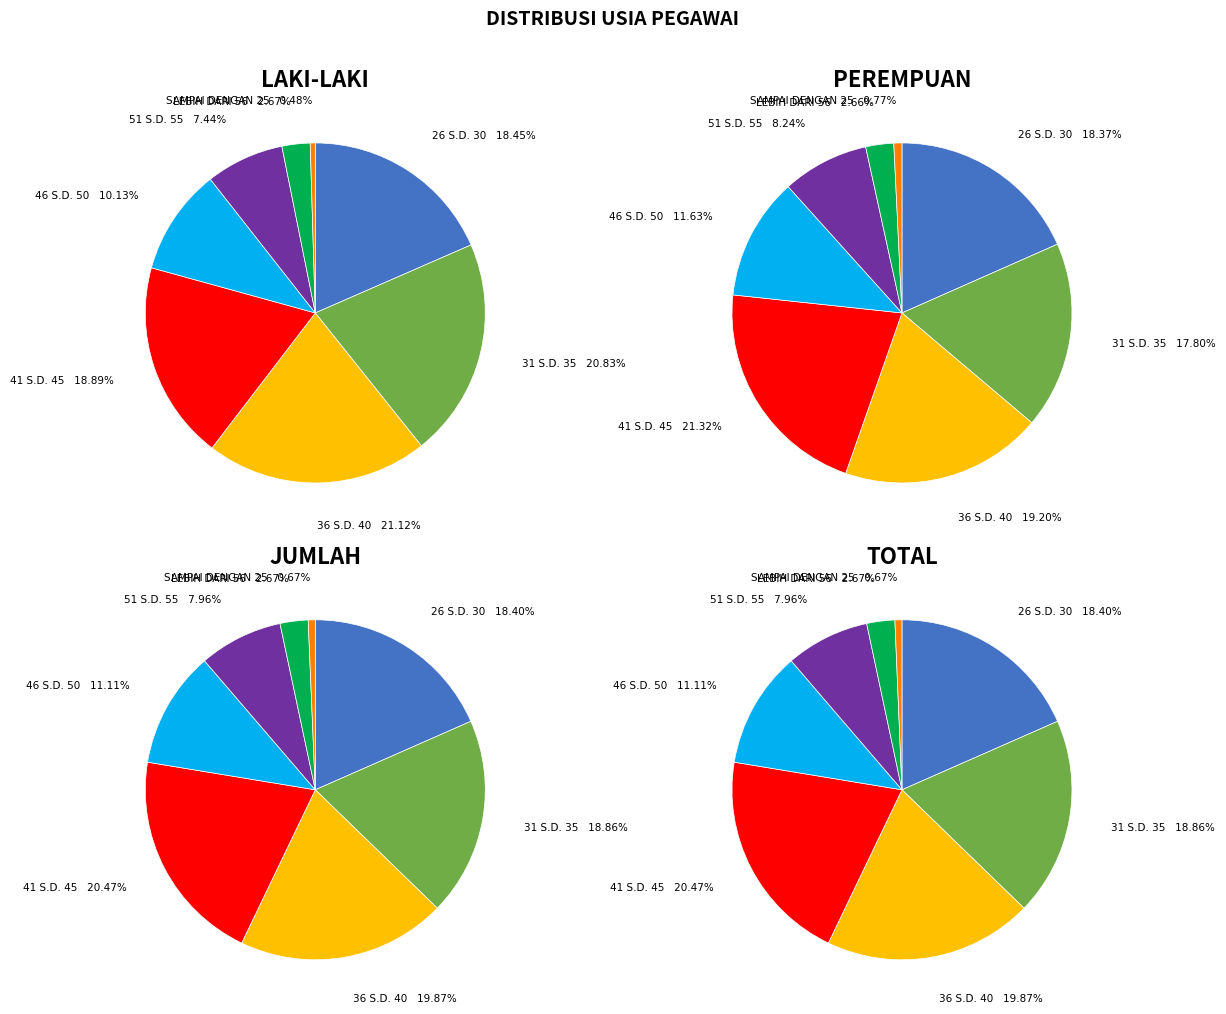

Does 46 S.D. 50 account for over 50% of the chart?

No